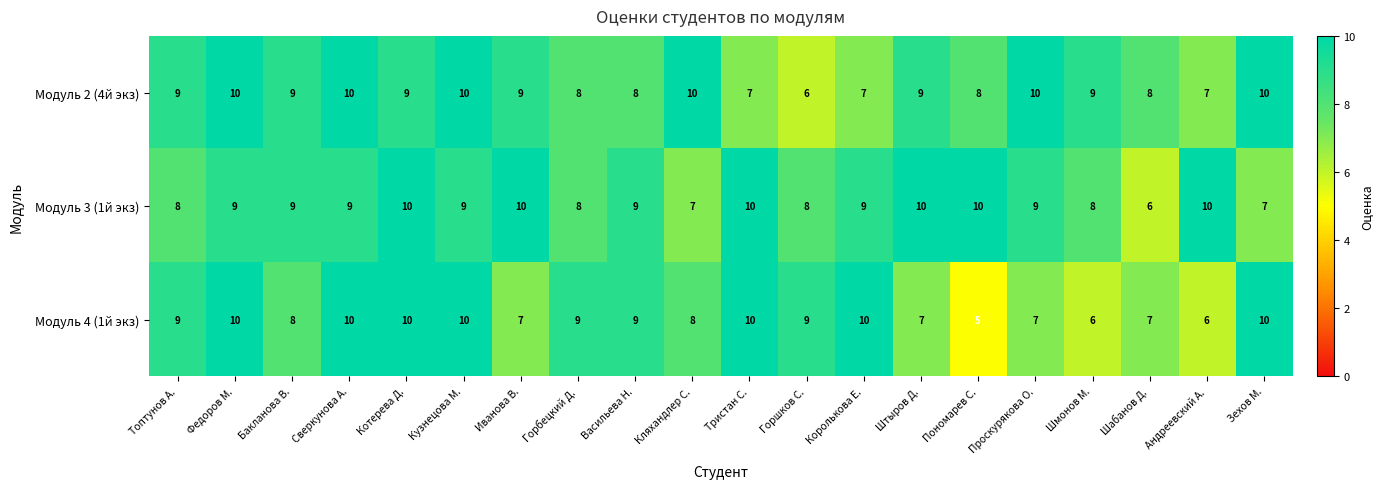

What is the greatest value displayed?

10